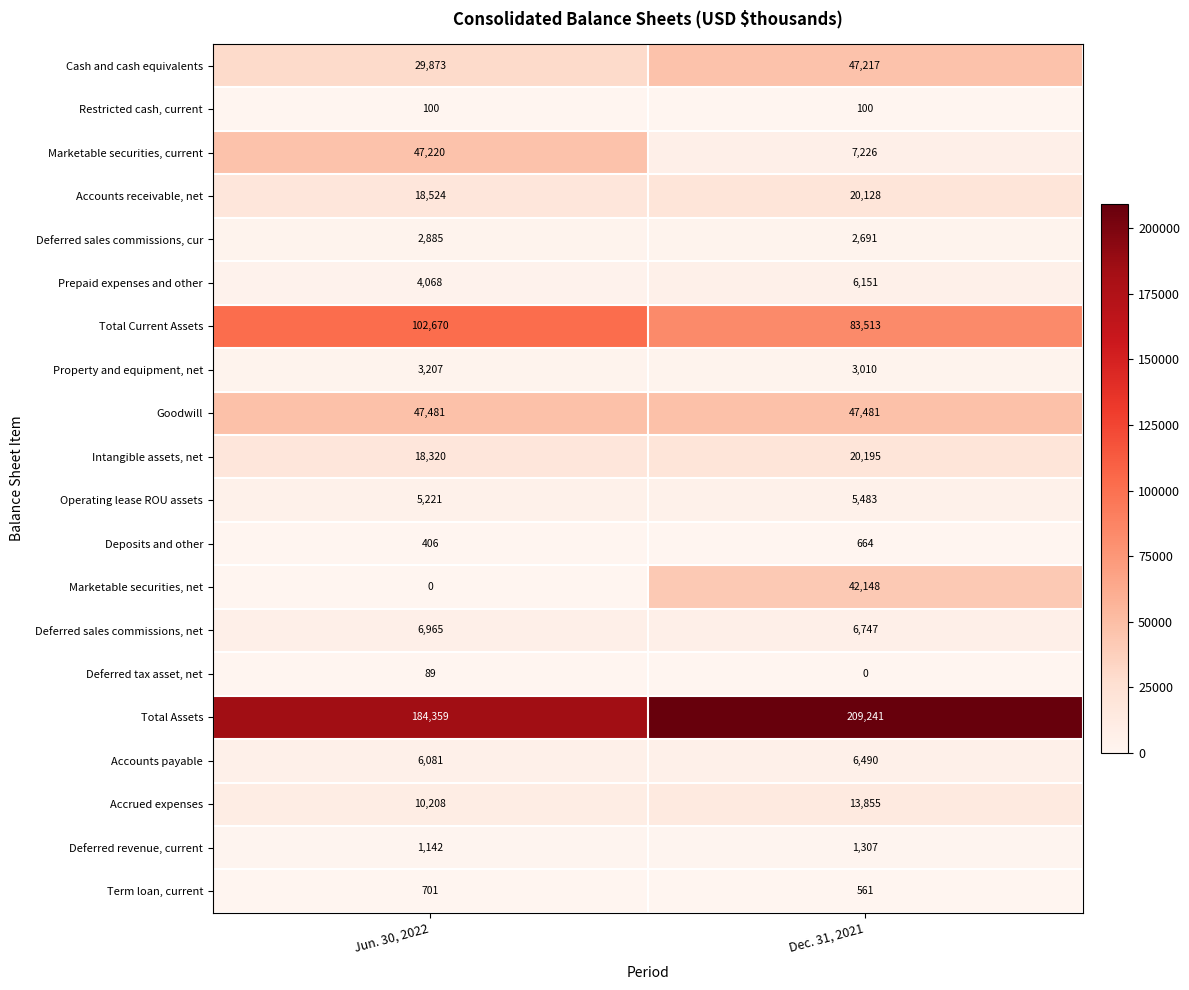

Between Jun. 30, 2022 and Dec. 31, 2021, which series saw the biggest shift?

Marketable securities, net